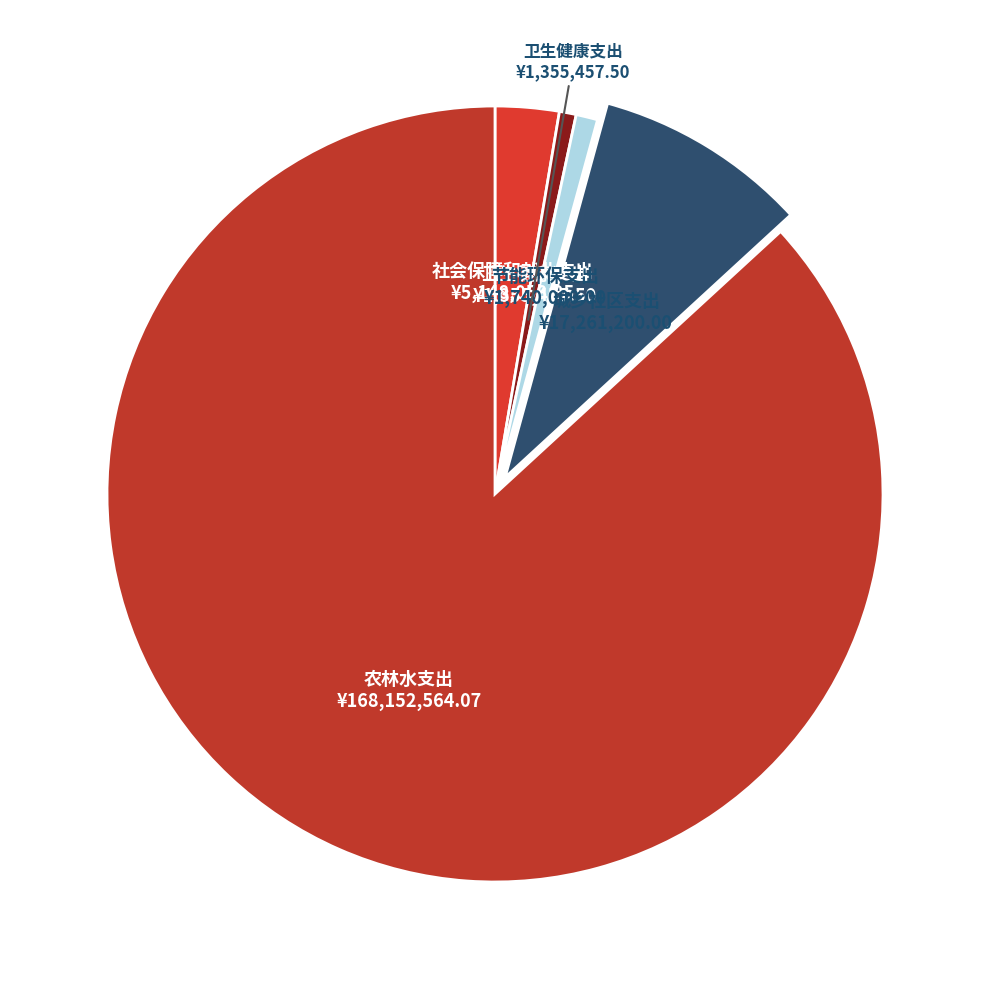

How many segments does this pie chart have?

5